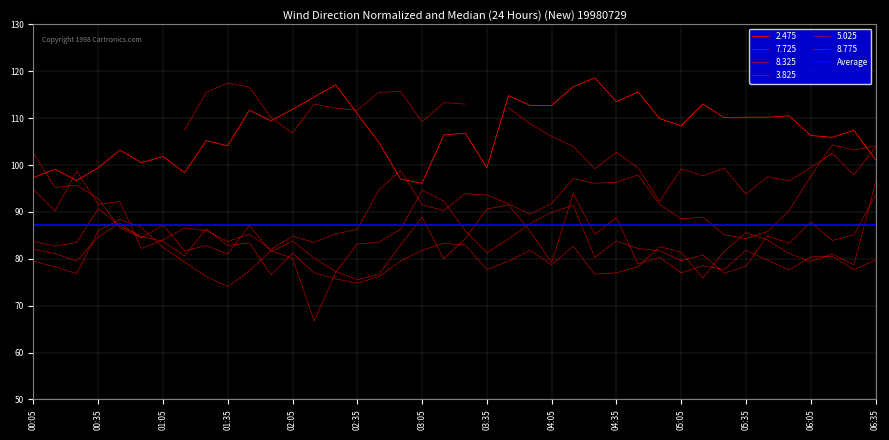

At which label does 2.475 first exceed 108?

1998/07/29 01:45